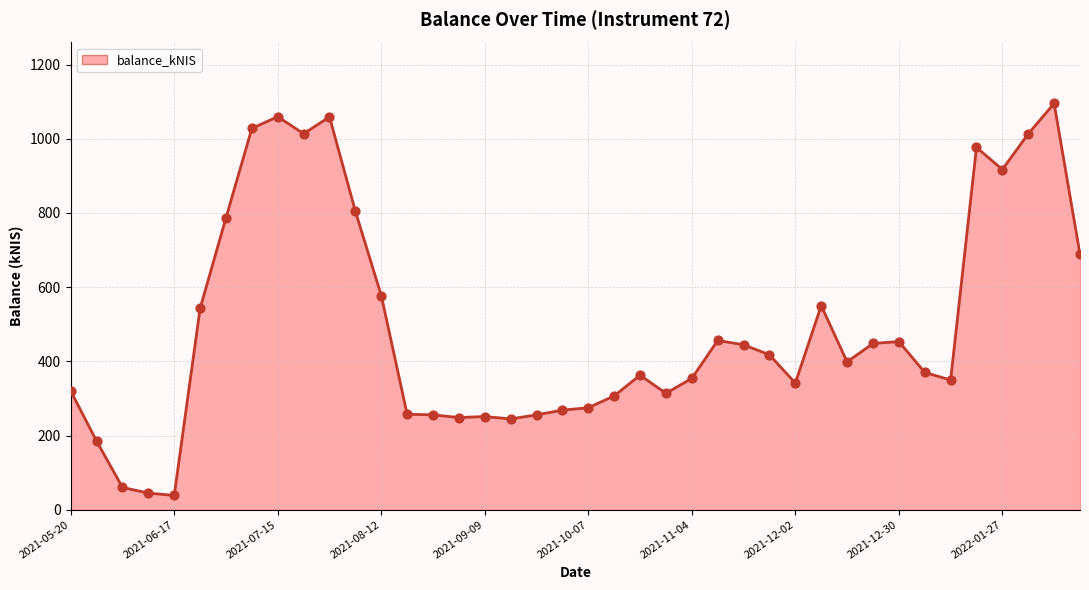

What is the smallest value displayed?

38.4